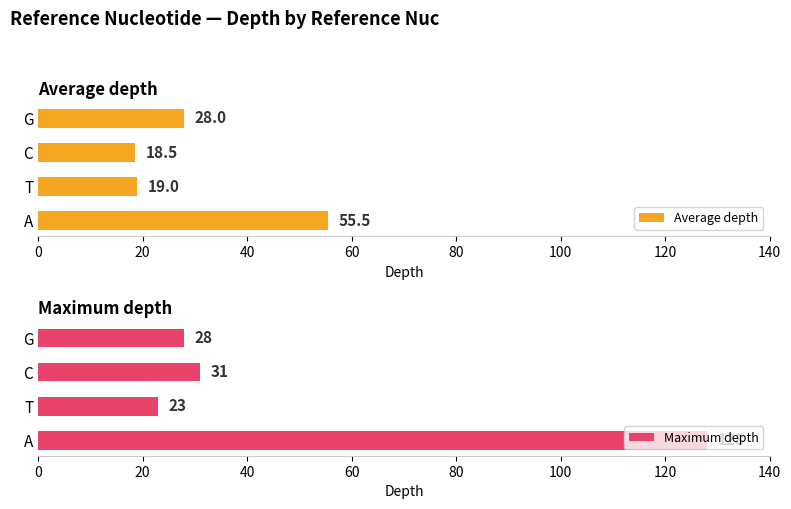

What are all the series names shown in the legend?

Average depth, Maximum depth